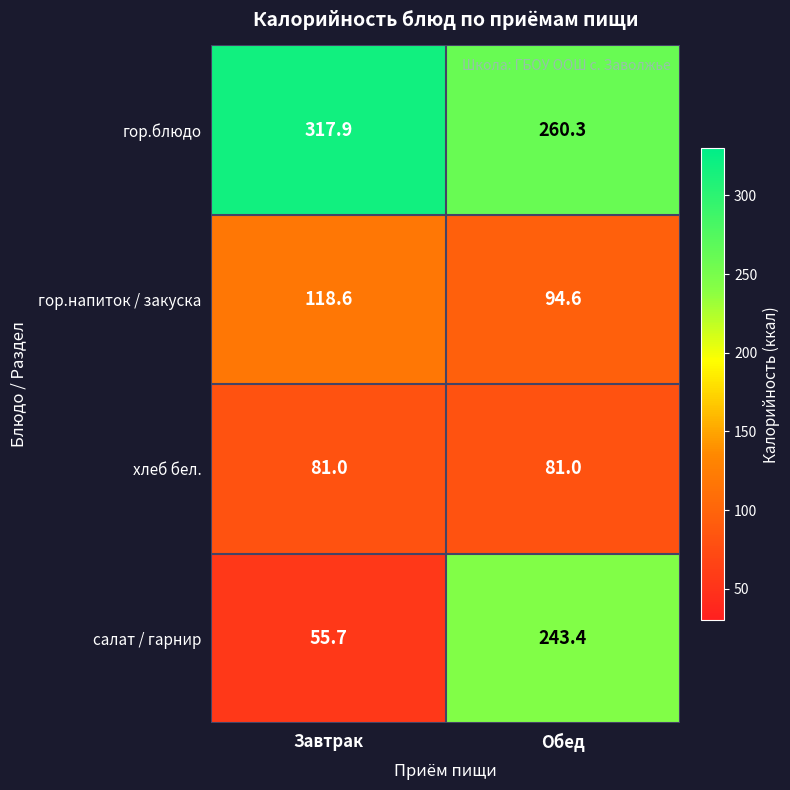

Count the number of data series in this chart.

4